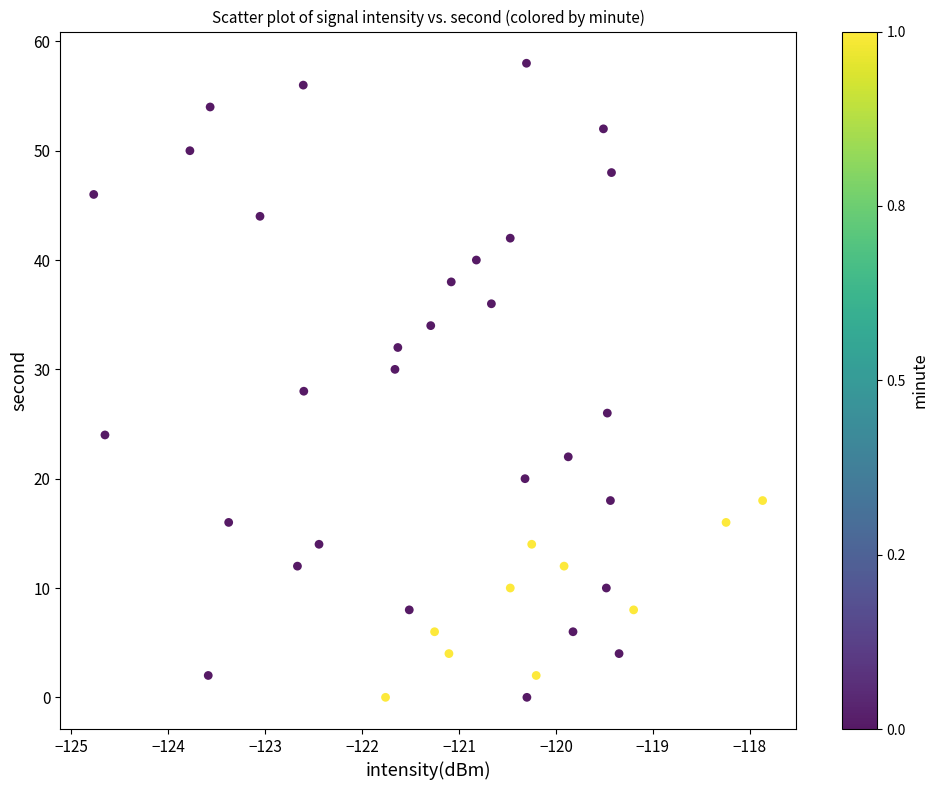

What is the range of Y values (max minus min)?

58